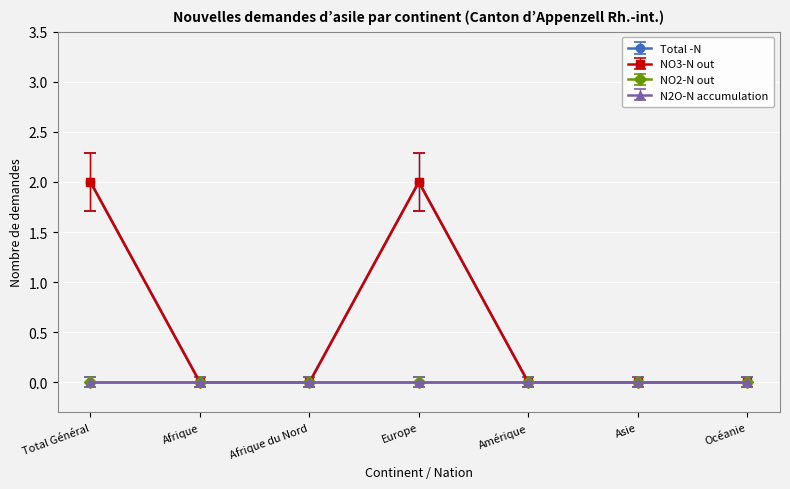

Is this an area chart (filled region under the line)?

No